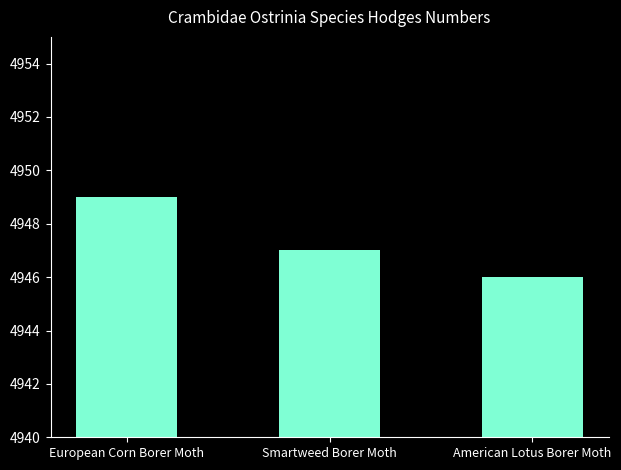

What position from the right is European Corn Borer Moth?

3